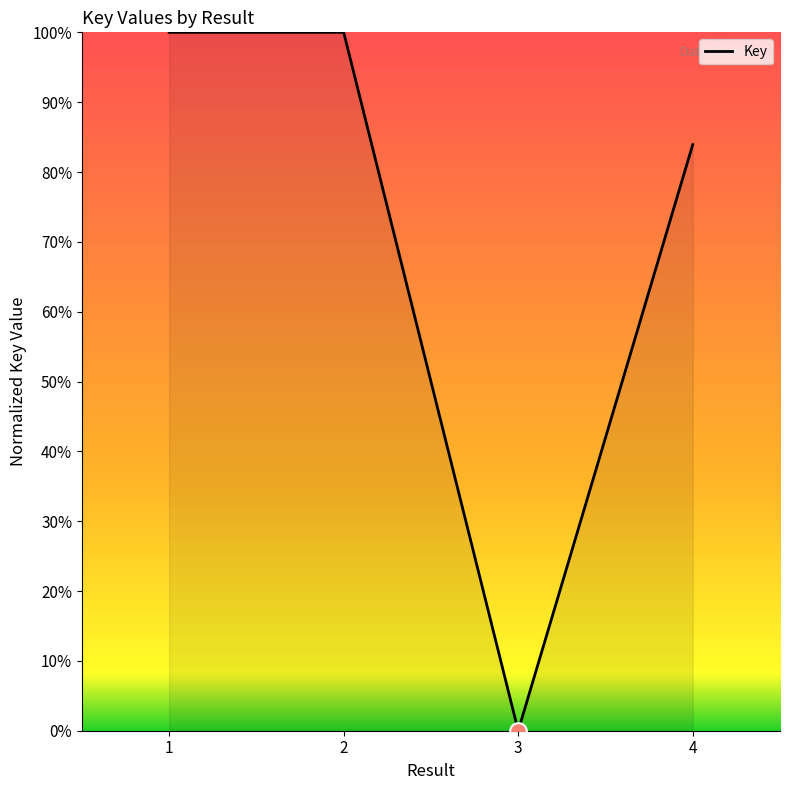

True or false: the data shows 68.4 at 2.

False